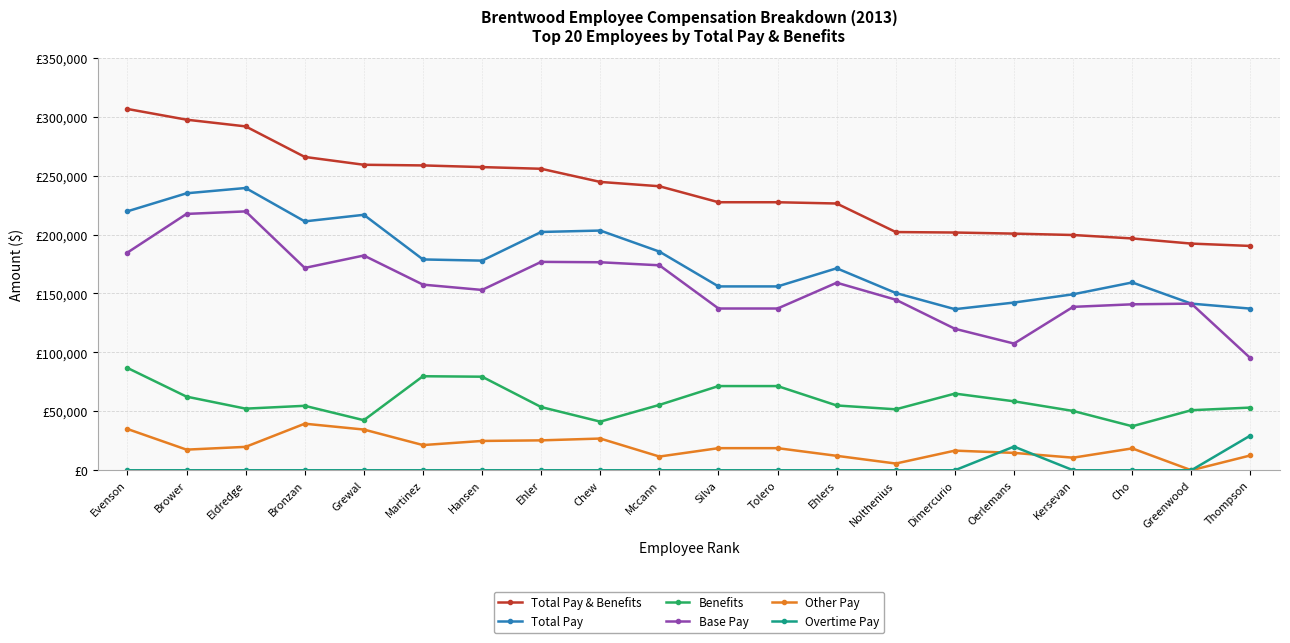

Which series has the widest spread of values?

Base Pay